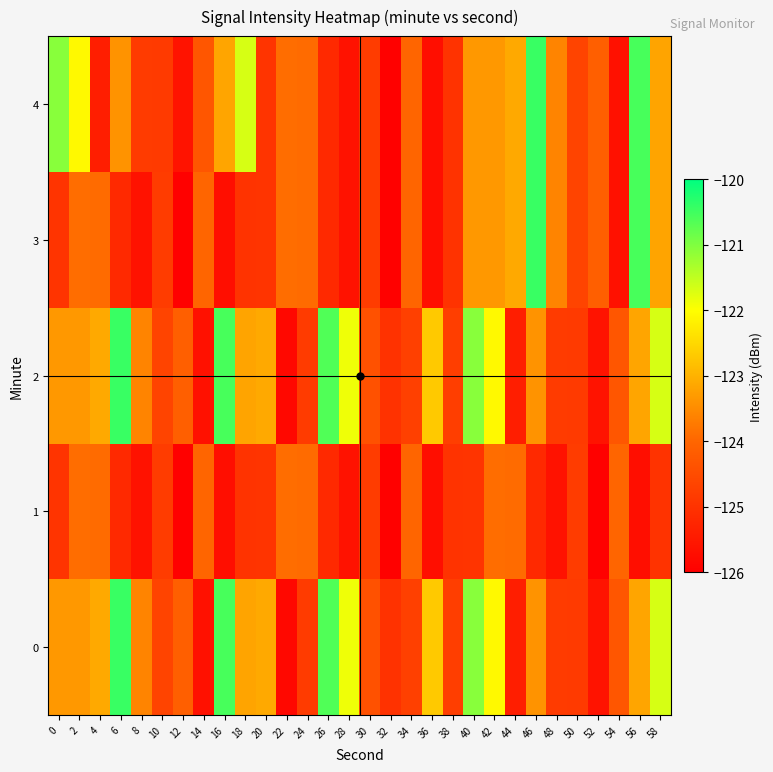

How many categories are shown in the chart?

30